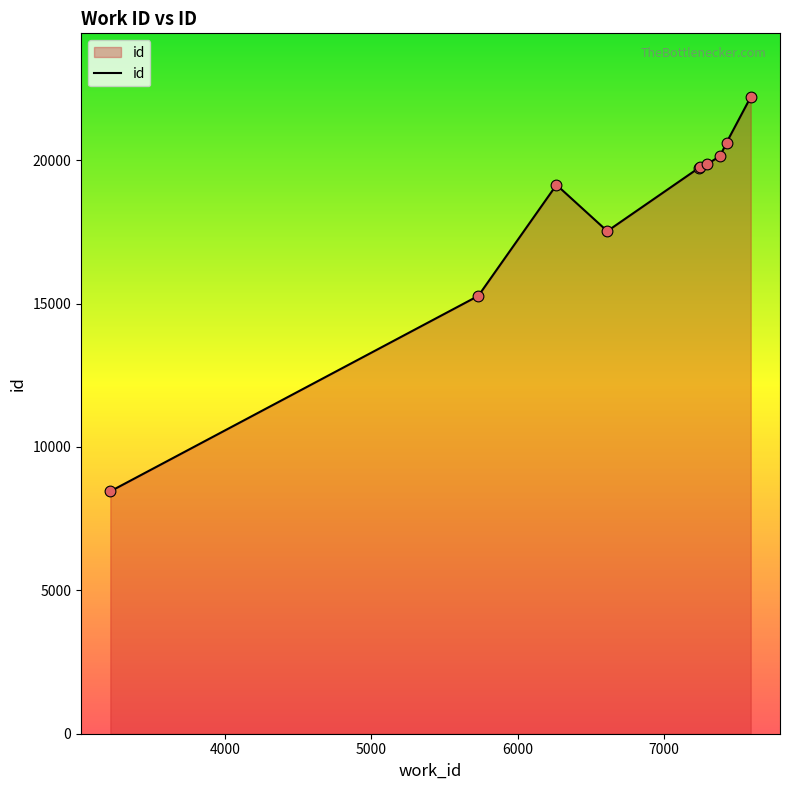

What is the smallest value displayed?

8453